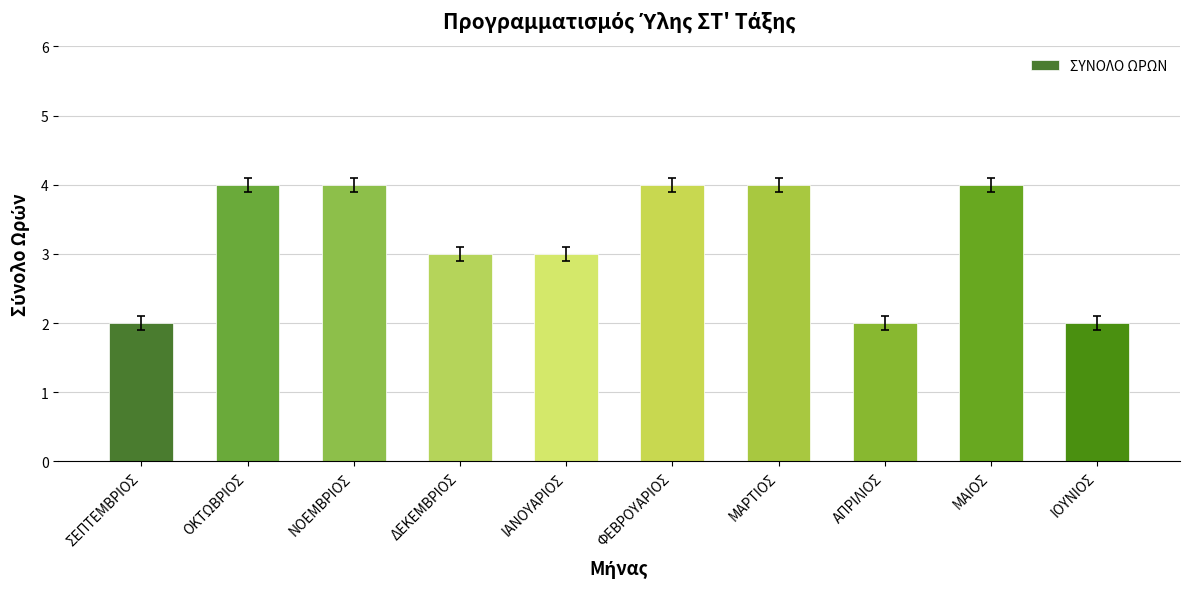

Approximately how many times larger is the value at ΔΕΚΕΜΒΡΙΟΣ compared to ΟΚΤΩΒΡΙΟΣ?

0.8